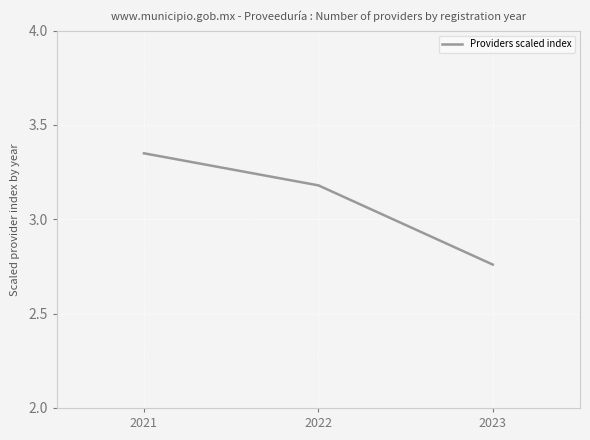

What is the difference between the maximum and minimum values?

0.6